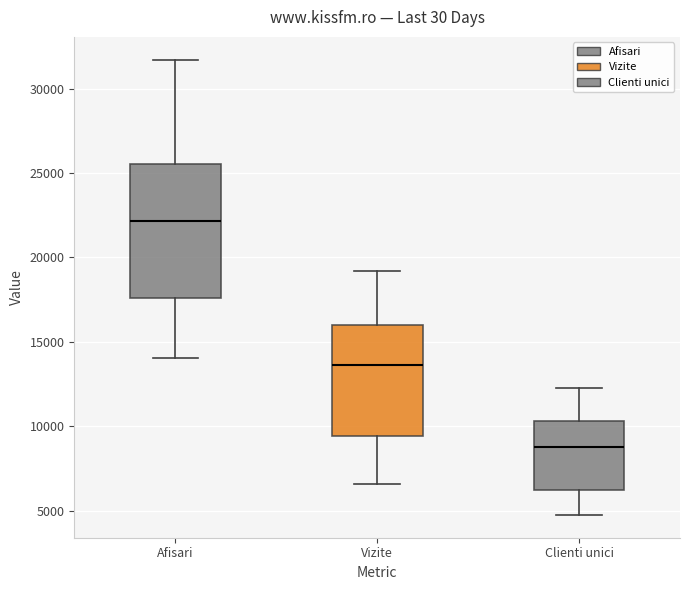

Reading left to right, read every box against the y-axis: the position of its median line, the range the box covers, and the ends of its whiskers. The values are not printed on the chart, so give them approximately, as read against the axis.

Afisari: median 22000, box 17500 to 25500, whiskers 14000 to 31500
Vizite: median 13500, box 9500 to 16000, whiskers 6500 to 19000
Clienti unici: median 9000, box 6000 to 10500, whiskers 4500 to 12500